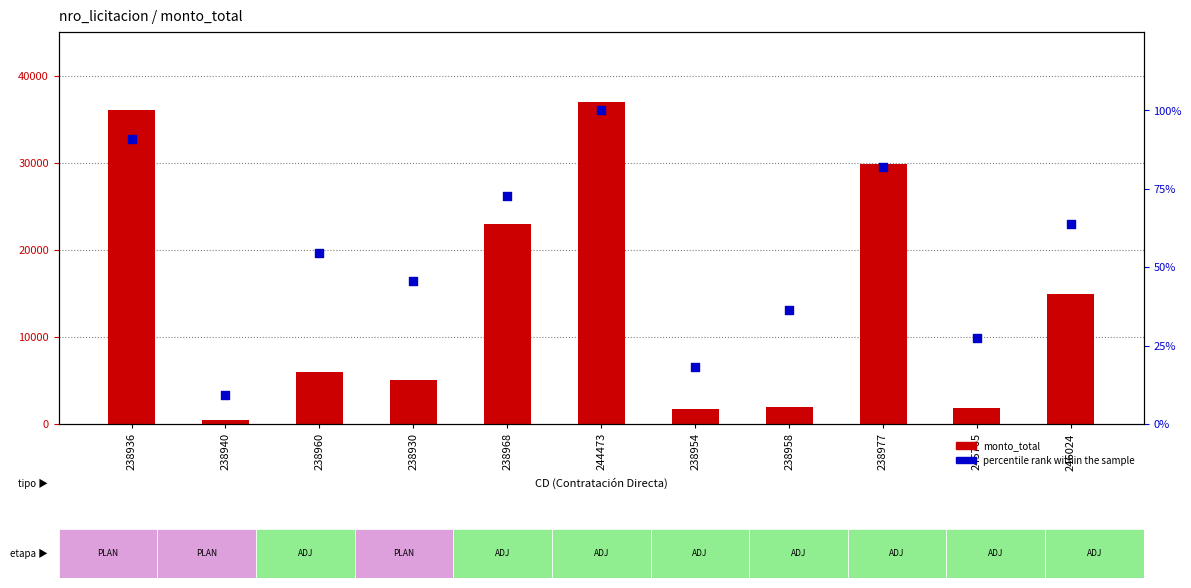

What is the total value across all series at 238968?

22980072.7